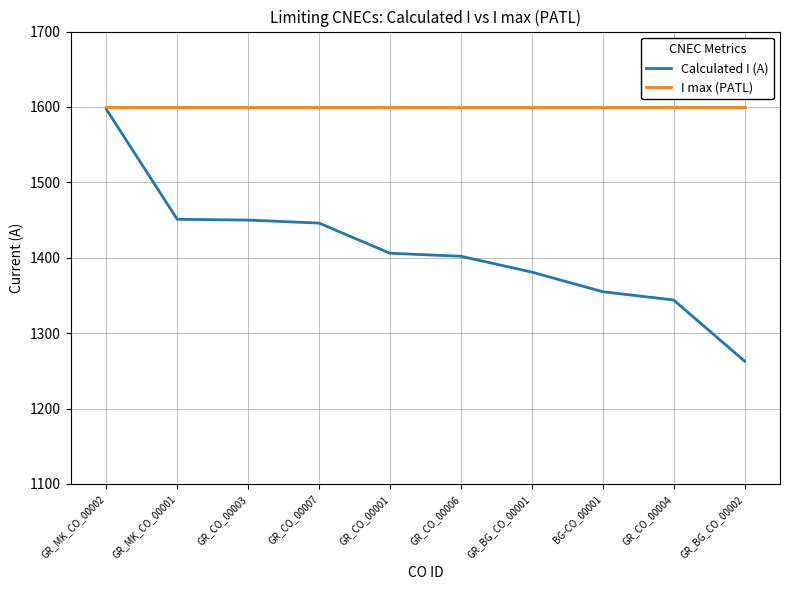

At which category is the sum across all series the highest?

GR_MK_CO_00002